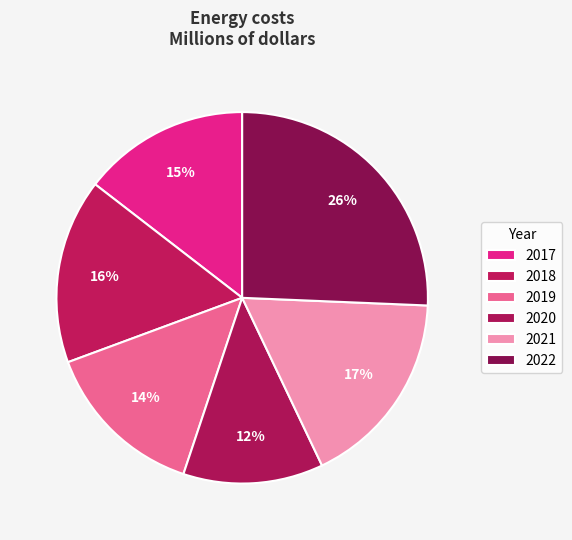

To the nearest percent, what is the average slice percentage?

17%